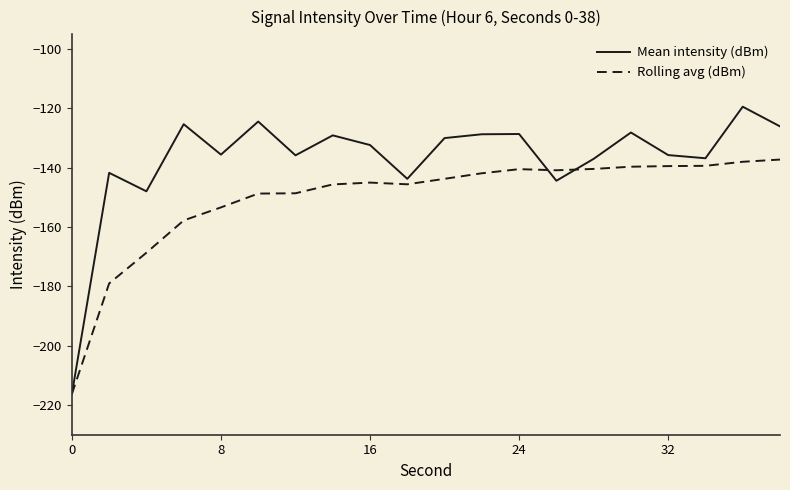

Which series has the largest total across all categories?

Mean intensity (dBm)